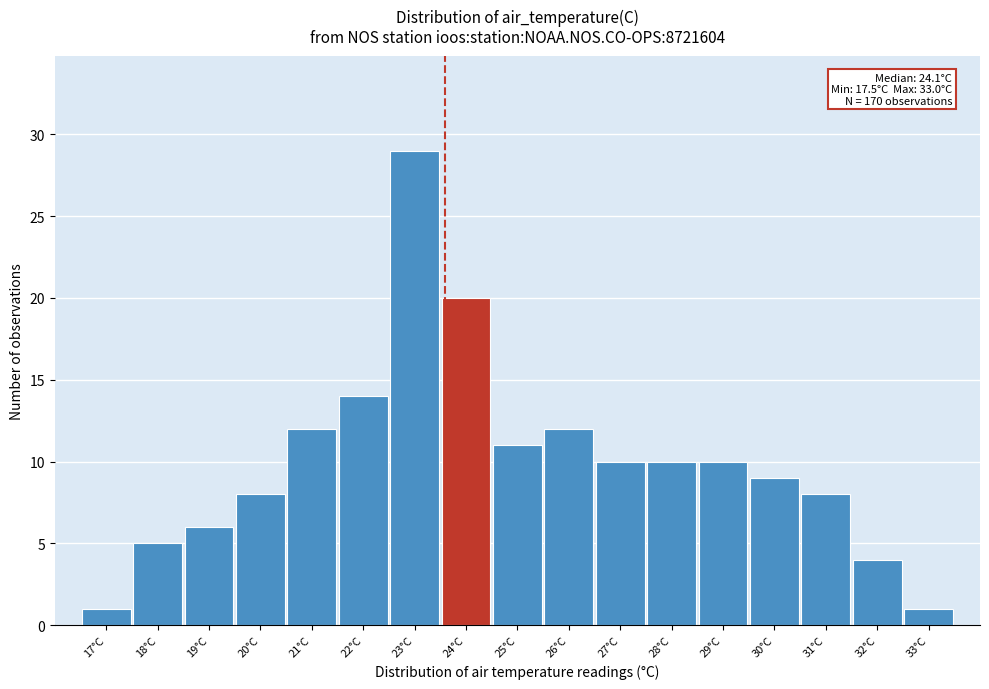

Reading left to right, extract all data points from this chart.

17°C=1	18°C=5	19°C=6	20°C=8	21°C=12	22°C=14	23°C=29	24°C=20	25°C=11	26°C=12	27°C=10	28°C=10	29°C=10	30°C=9	31°C=8	32°C=4	33°C=1